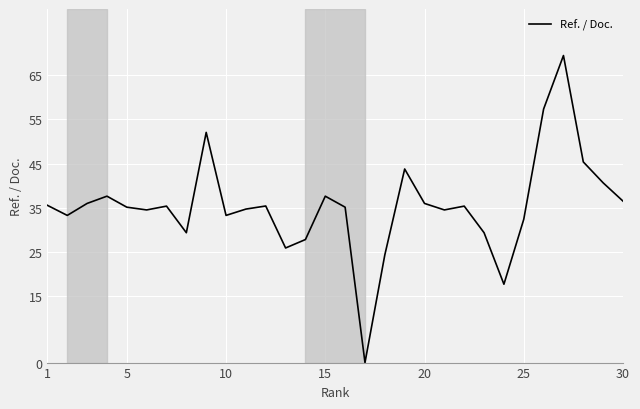

What is the greatest value displayed?

69.5